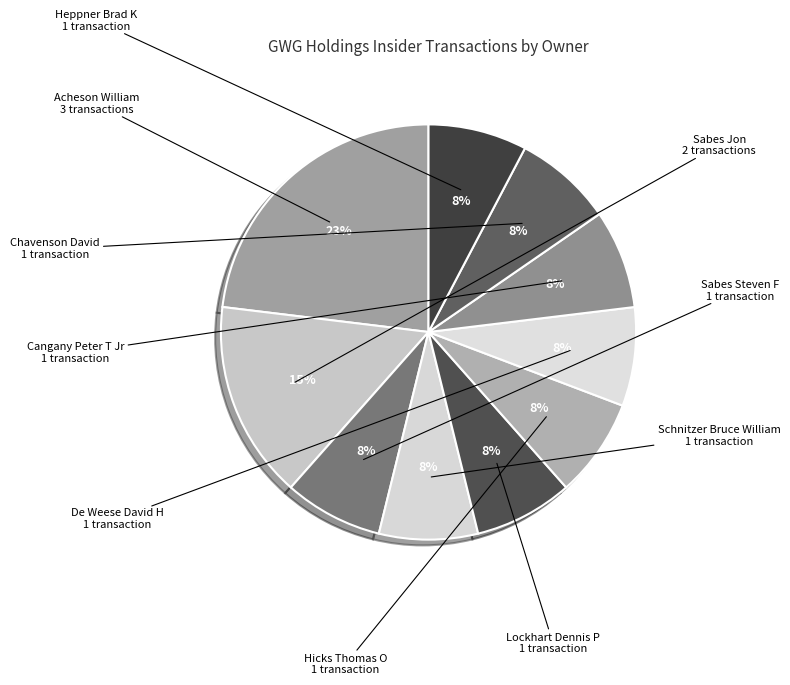

Count the number of slices in the pie.

10